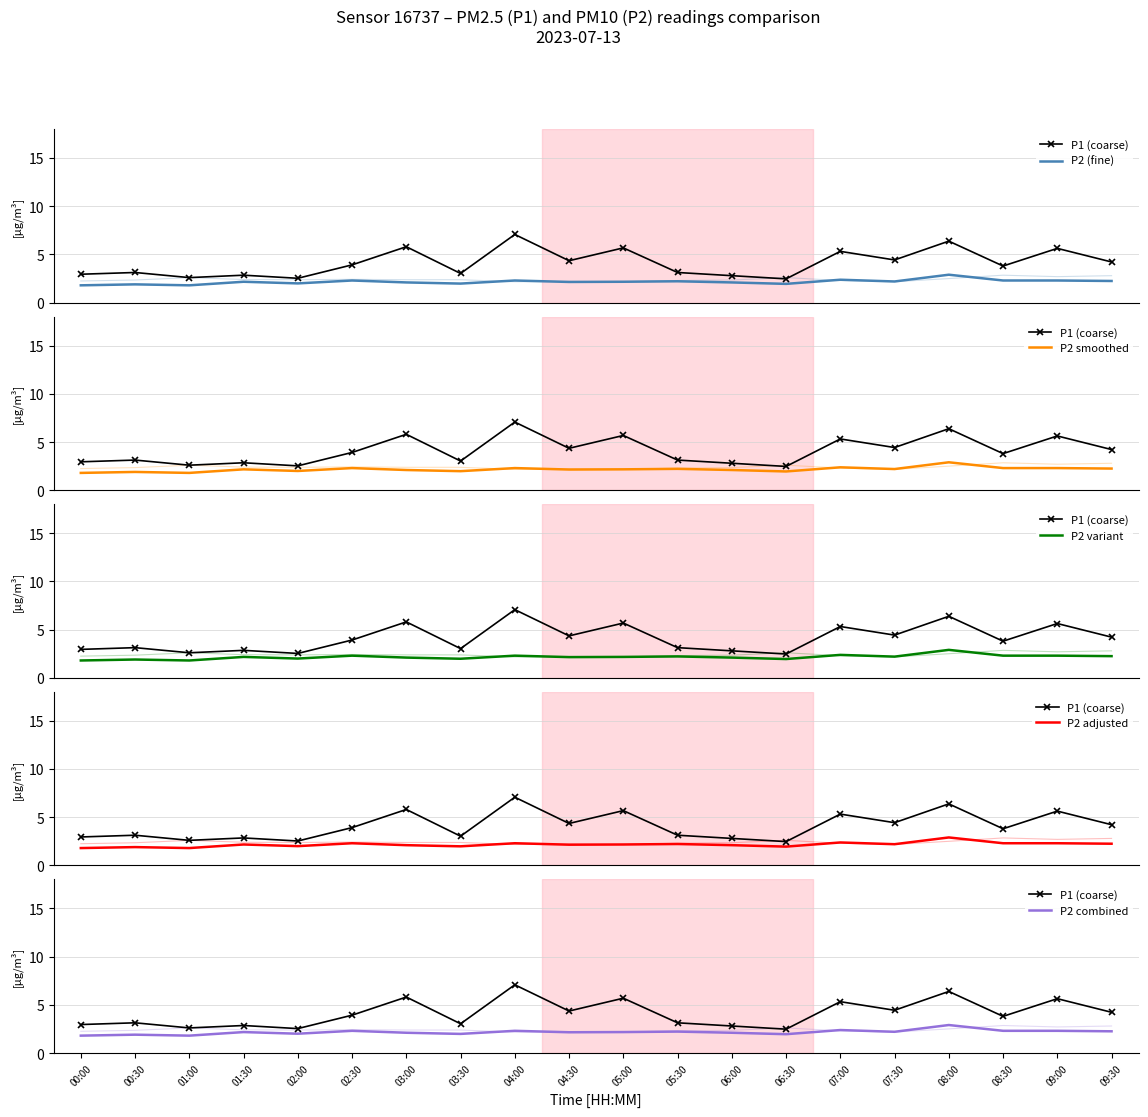

Reading left to right, list all the values displayed in this chart.

P1 (coarse): 3.0	3.1	2.6	2.9	2.5	3.9	5.8	3.0	7.1	4.3	5.7	3.1	2.8	2.5	5.3	4.4	6.4	3.8	5.6	4.2
P2 (fine): 1.8	1.9	1.8	2.2	2.0	2.3	2.1	2.0	2.3	2.1	2.2	2.2	2.1	1.9	2.4	2.2	2.9	2.3	2.3	2.2
P2 smoothed: 1.8	1.9	1.8	2.2	2.0	2.3	2.1	2.0	2.3	2.1	2.2	2.2	2.1	1.9	2.4	2.2	2.9	2.3	2.3	2.2
P2 variant: 1.8	1.9	1.8	2.2	2.0	2.3	2.1	2.0	2.3	2.1	2.2	2.2	2.1	1.9	2.4	2.2	2.9	2.3	2.3	2.2
P2 adjusted: 1.8	1.9	1.8	2.2	2.0	2.3	2.1	2.0	2.3	2.1	2.2	2.2	2.1	1.9	2.4	2.2	2.9	2.3	2.3	2.2
P2 combined: 1.8	1.9	1.8	2.2	2.0	2.3	2.1	2.0	2.3	2.1	2.2	2.2	2.1	1.9	2.4	2.2	2.9	2.3	2.3	2.2